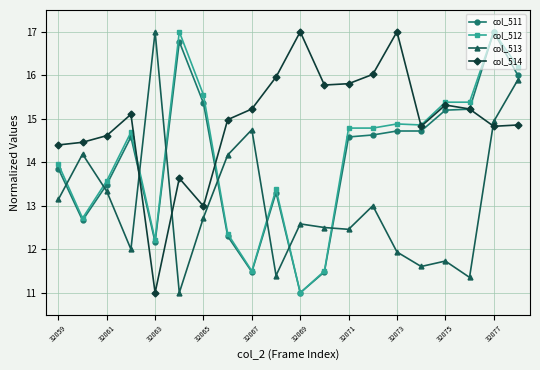

True or false: col_514 and col_511 intersect in this chart.

True